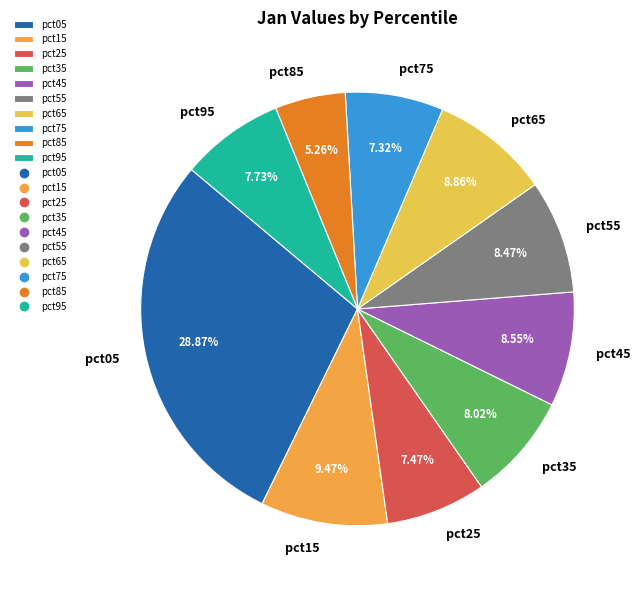

Does any single category account for the majority?

No